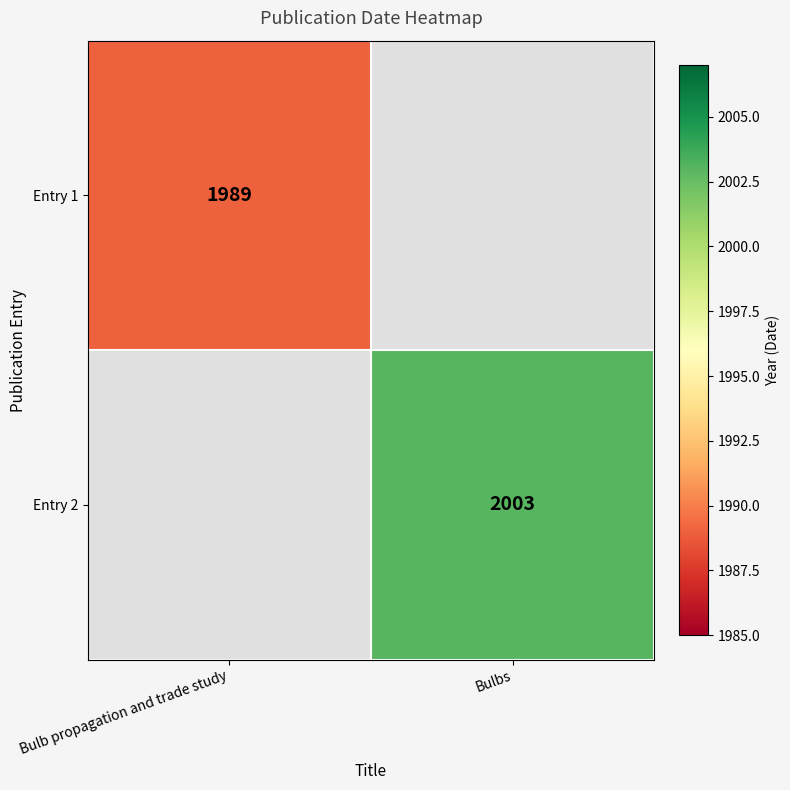

Is it true that Entry 1 equals 1989 at Bulb propagation and trade study?

True